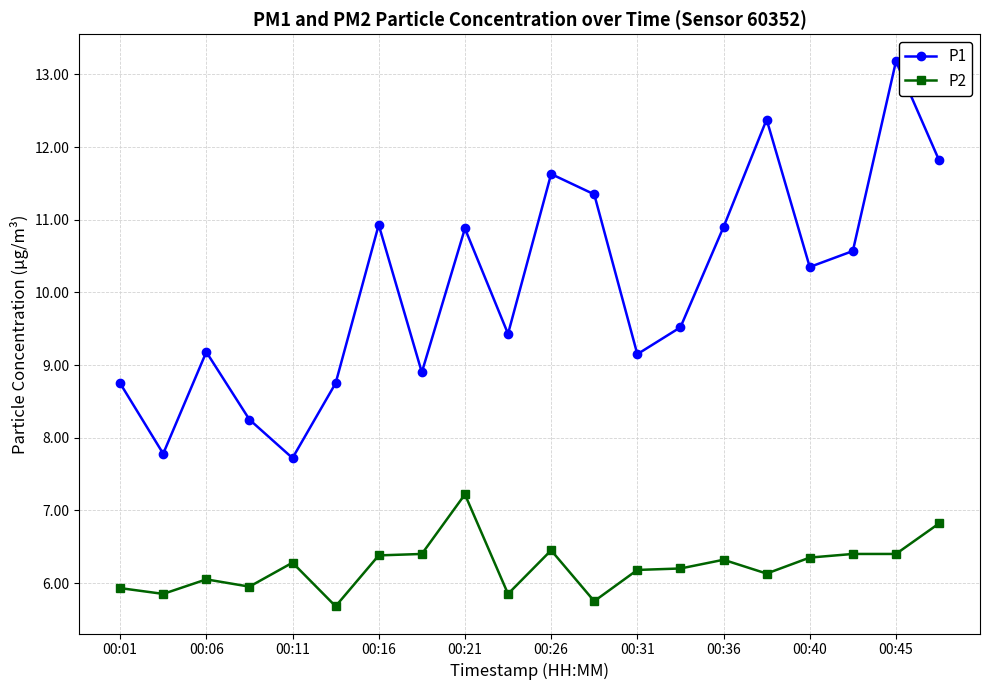

How many lines are shown in the chart?

2